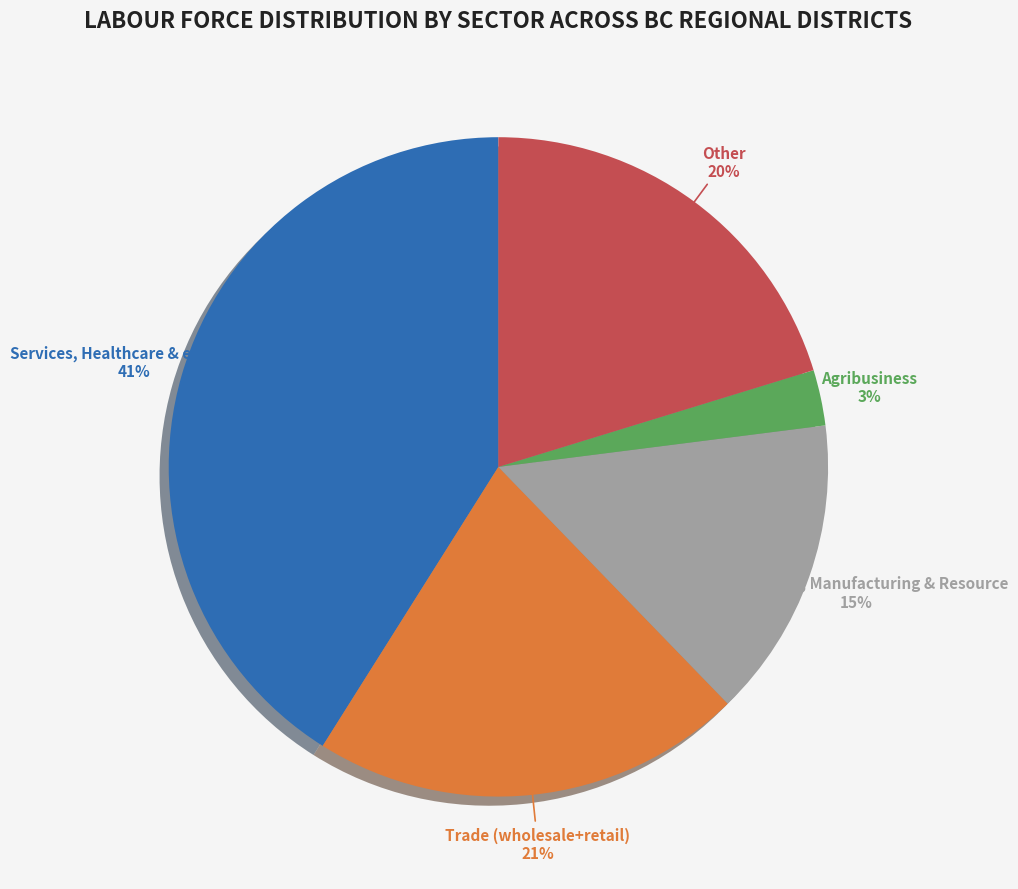

Which category has the smallest portion of the pie?

Agribusiness